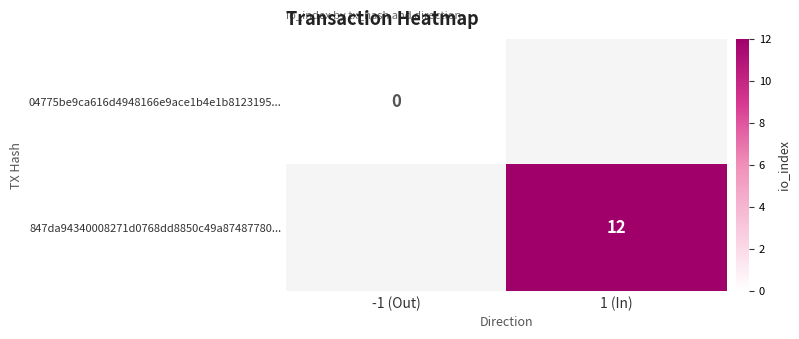

The value of 847da94340008271d0768dd8850c49a87487780... at 1 (In) is 12. True or false?

True